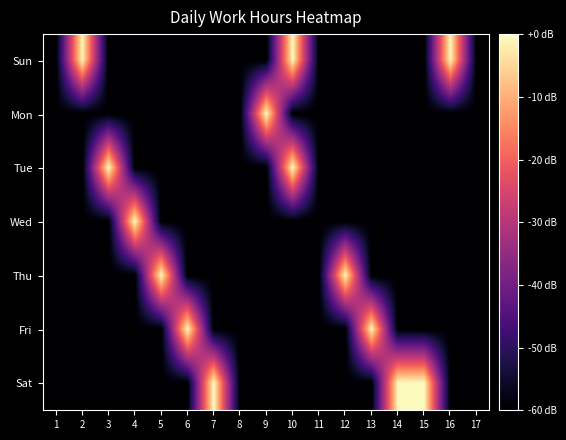

List the series in order of their peak value, lowest first.

Sun, Mon, Fri, Thu, Tue, Wed, Sat